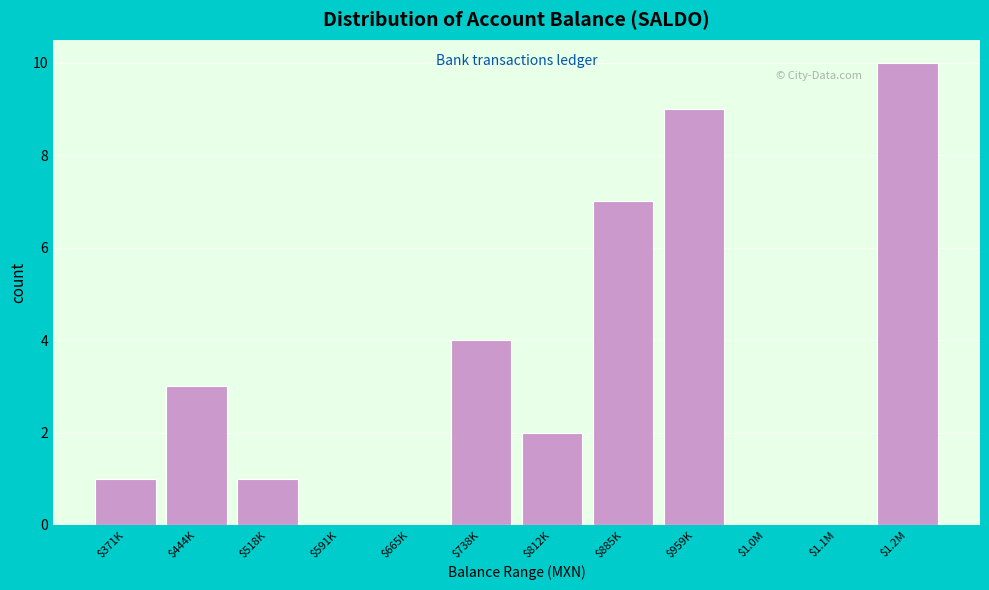

True or false: the data shows 17 at $1.2M.

False